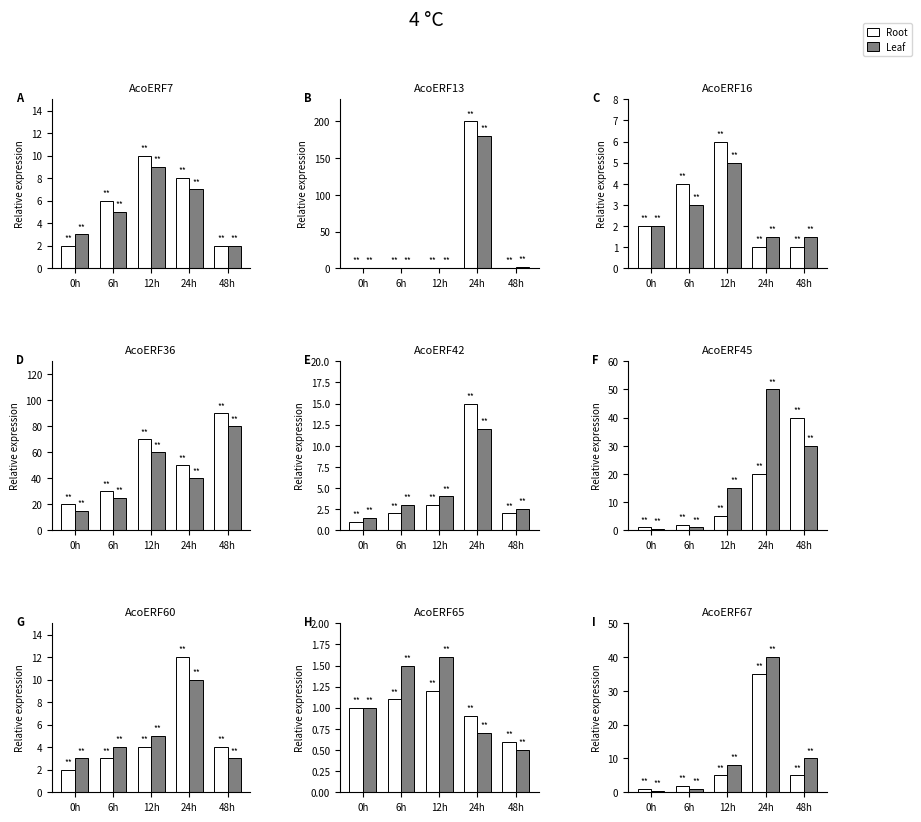

Which has a higher value, 48h or 24h?

24h